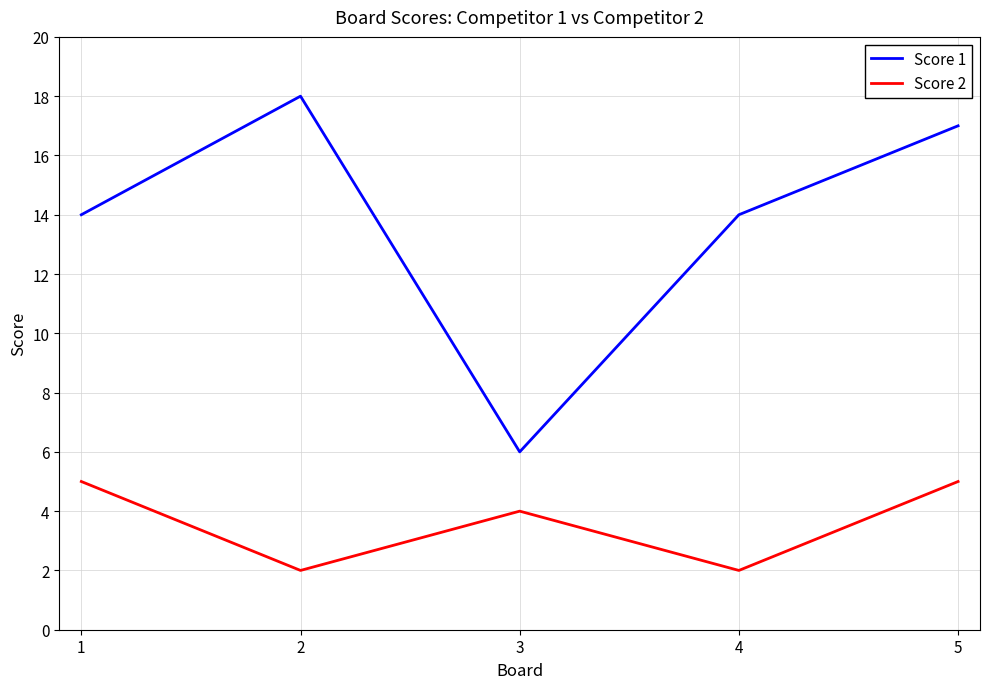

At which category does Score 2 reach its first local peak?

3